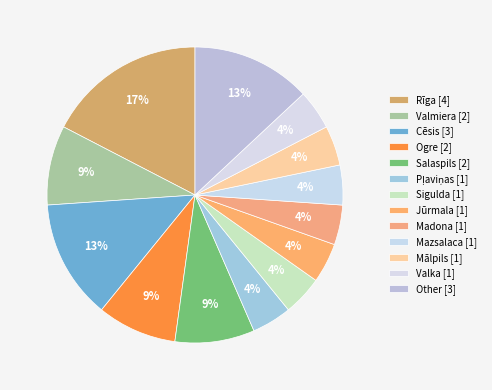

To the nearest percent, what portion does Madona represent?

4%